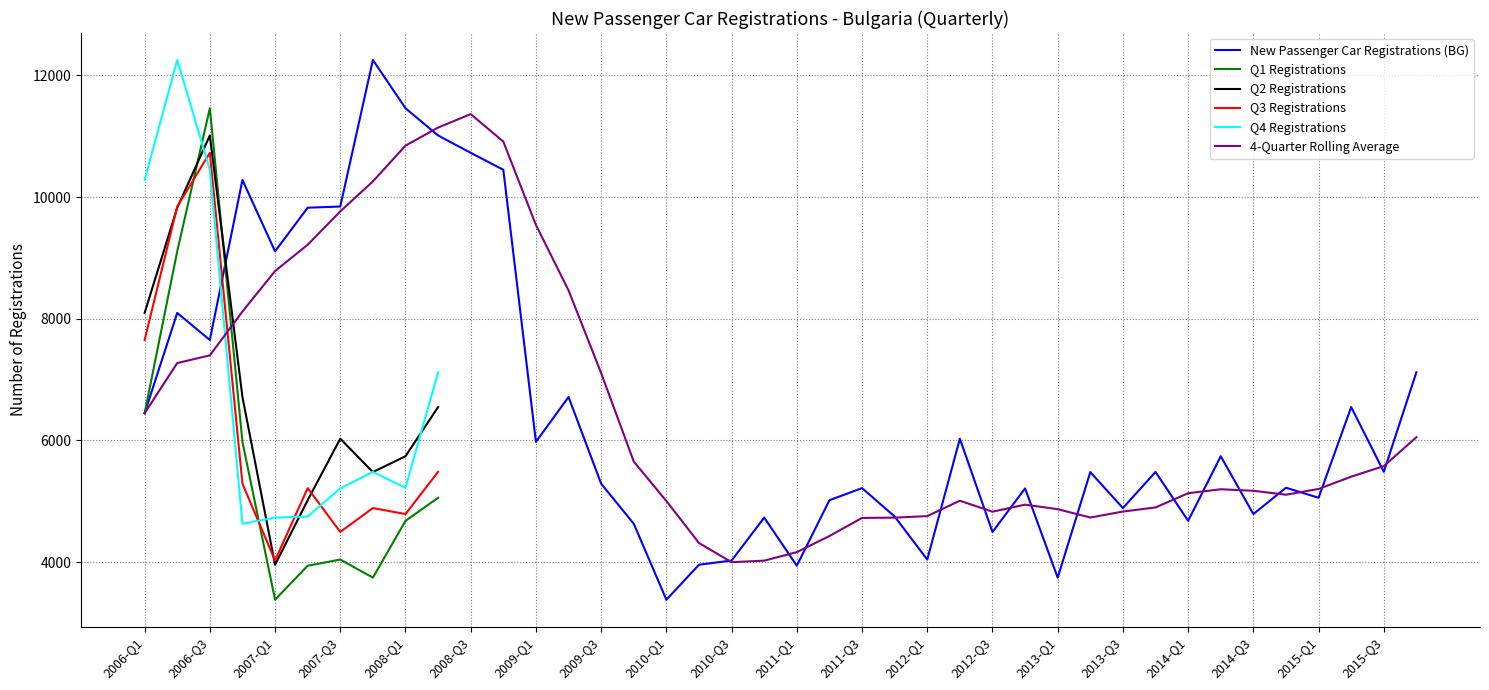

True or false: the data shows 2622 at 2010-Q3.

False